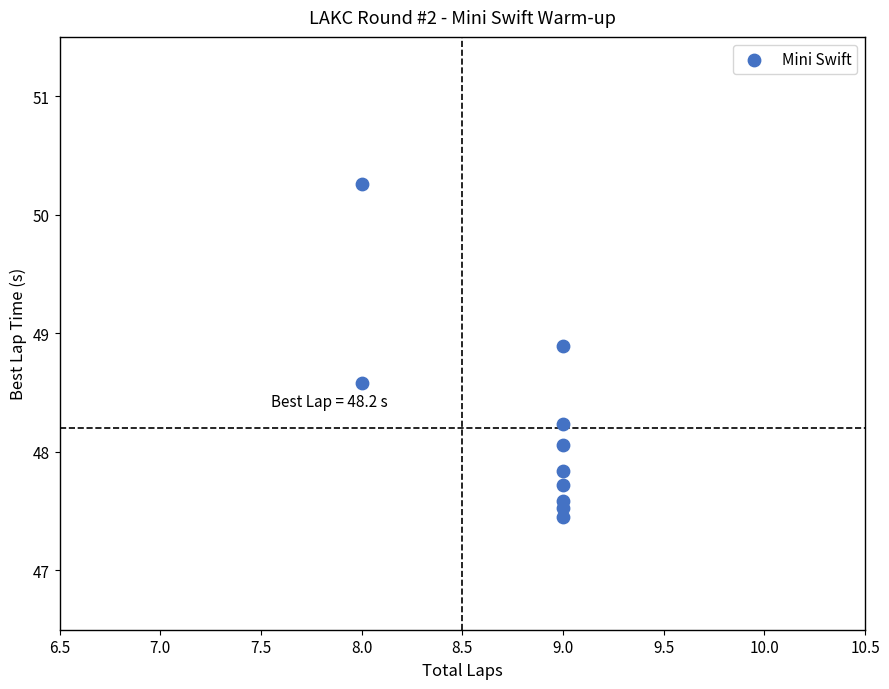

What Y value in the scatter plot is closest to 48?

48.1